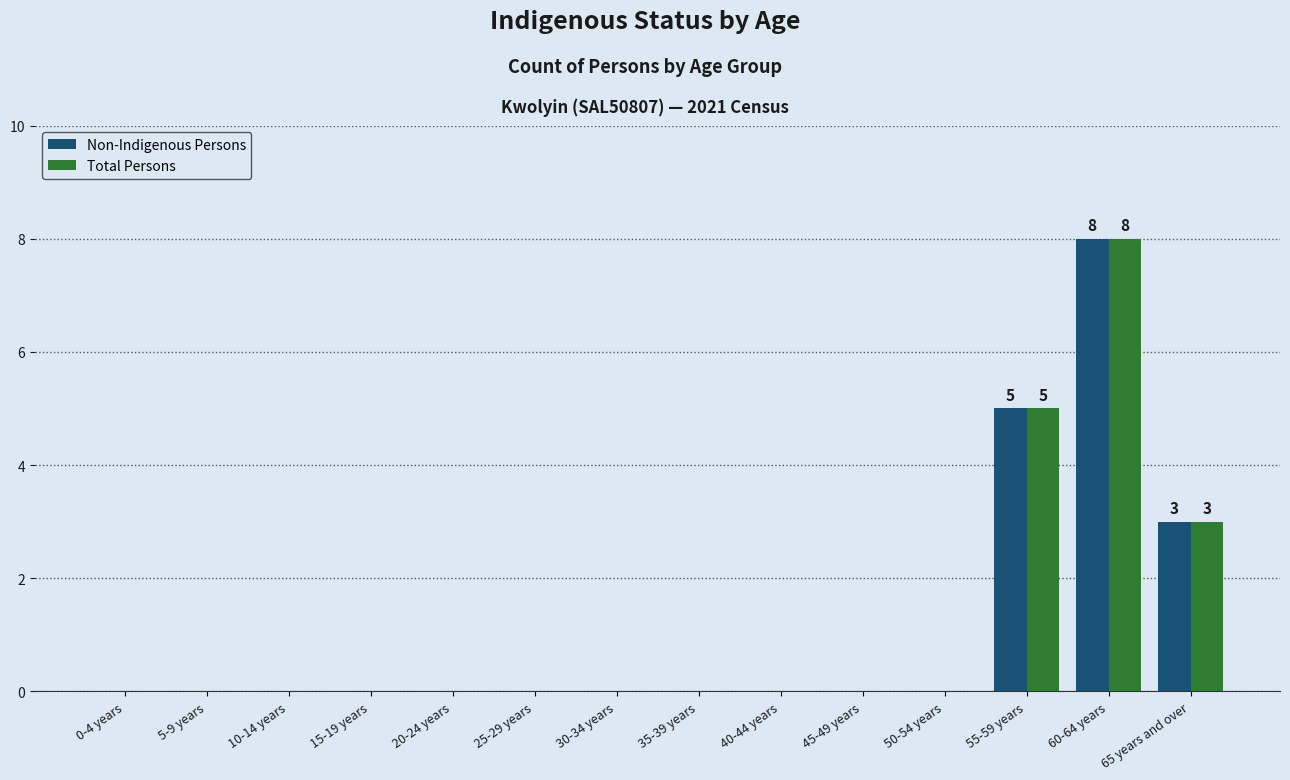

What is the sum of the Non-Indigenous Persons values at 55-59 years and 15-19 years?

5